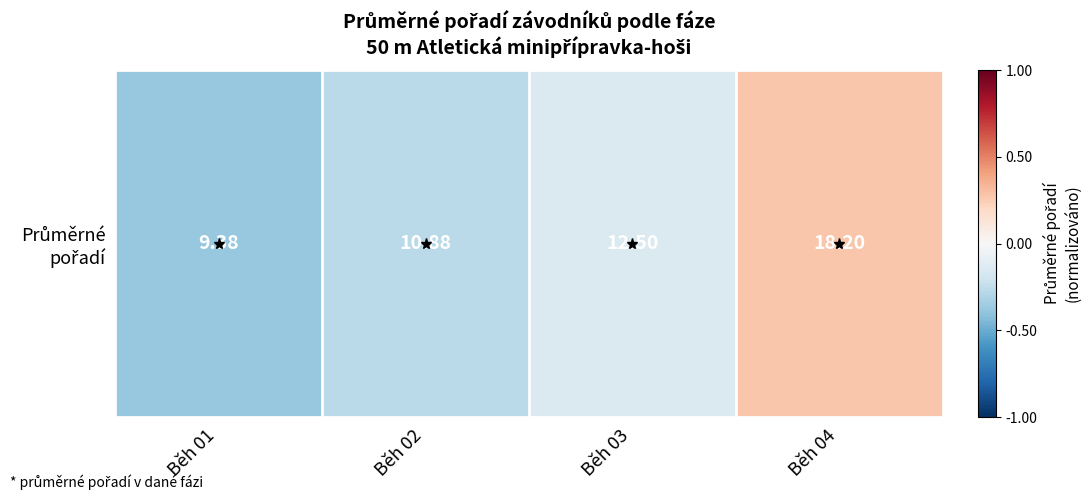

The value at Běh 03 is -0.1. True or false?

True